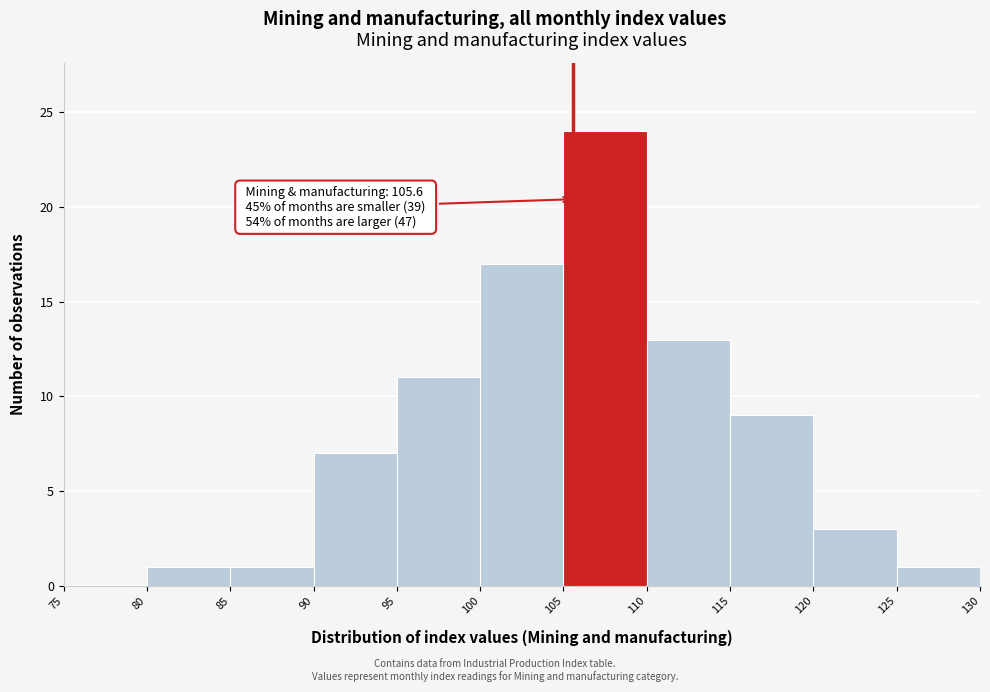

Which range on the x-axis has the tallest bar?

105 to 110